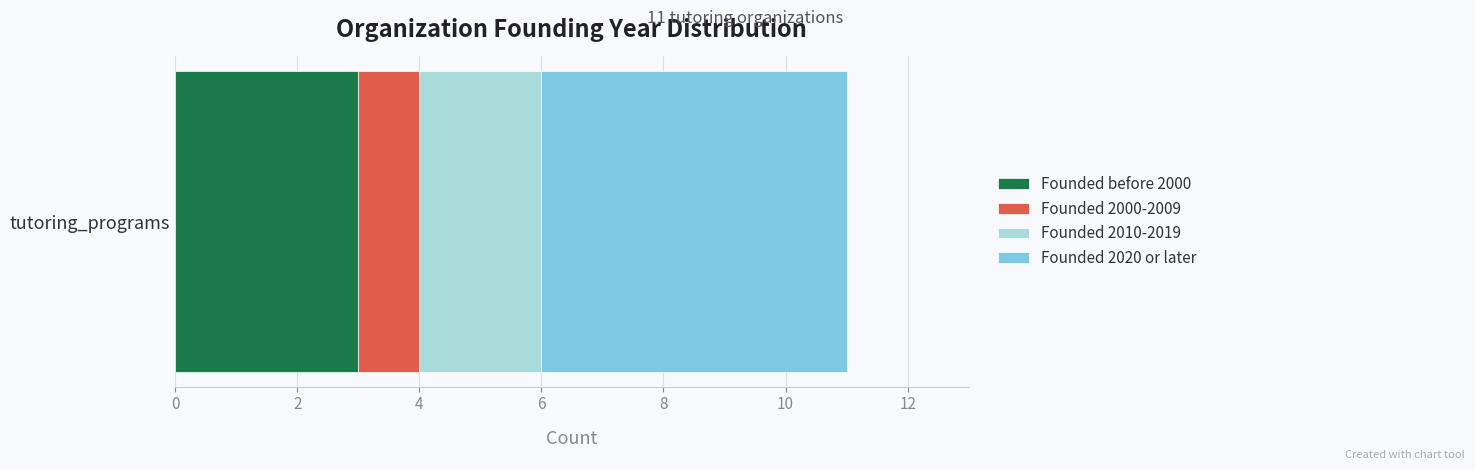

How many categories are shown in the chart?

1